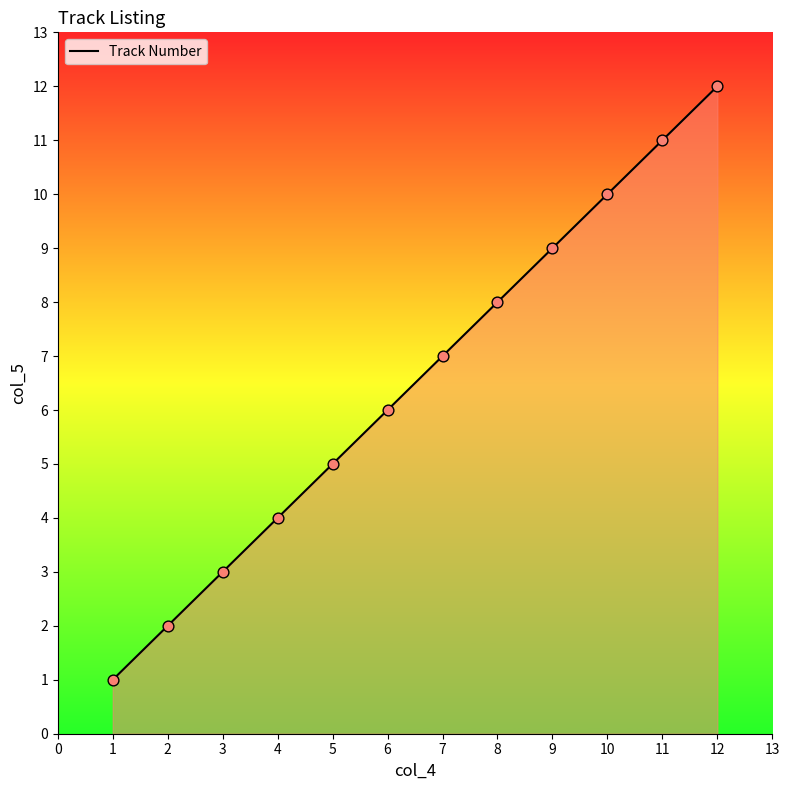

Which has a higher value, 5 or 11?

11